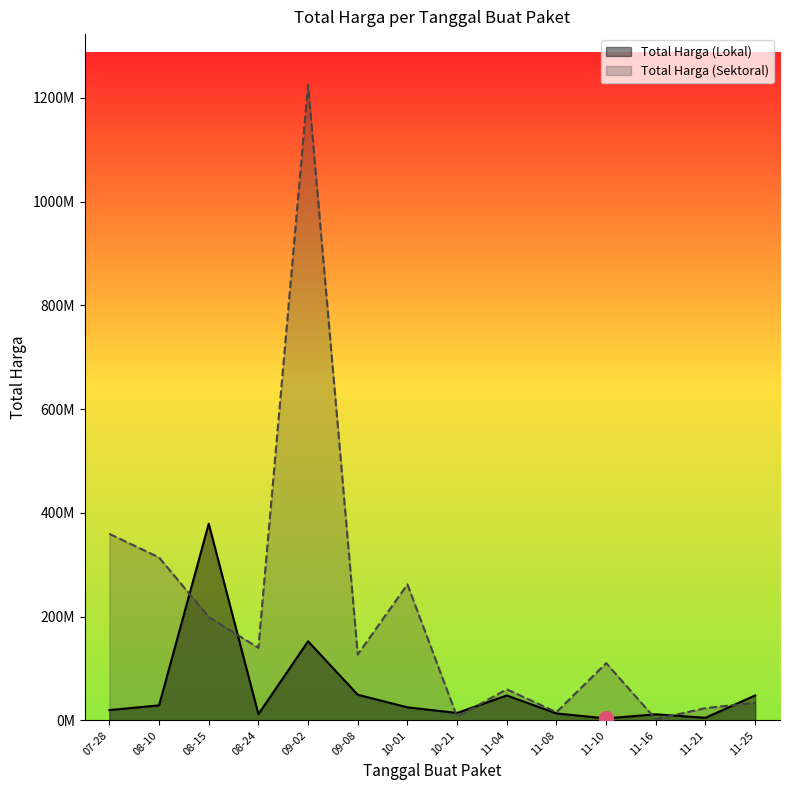

At which label does Total Harga (Lokal) first exceed 25200000?

08-10